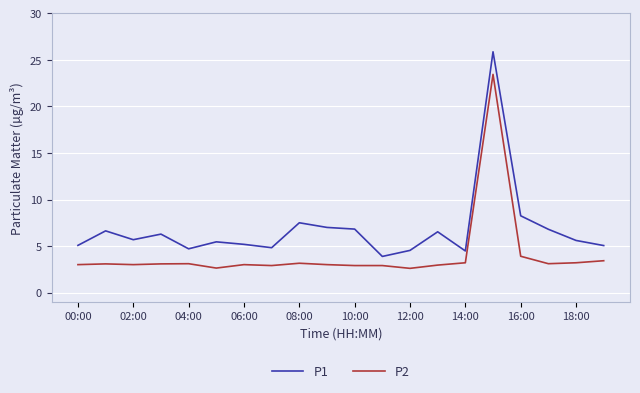

Does the chart have visible grid lines?

Yes